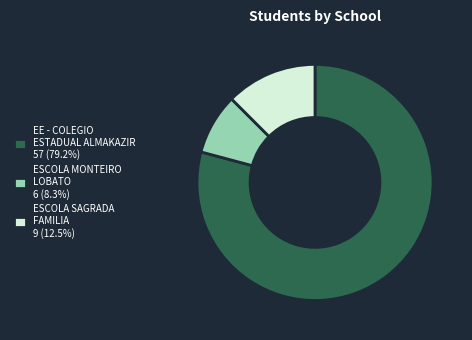

Count the number of slices in the pie.

3